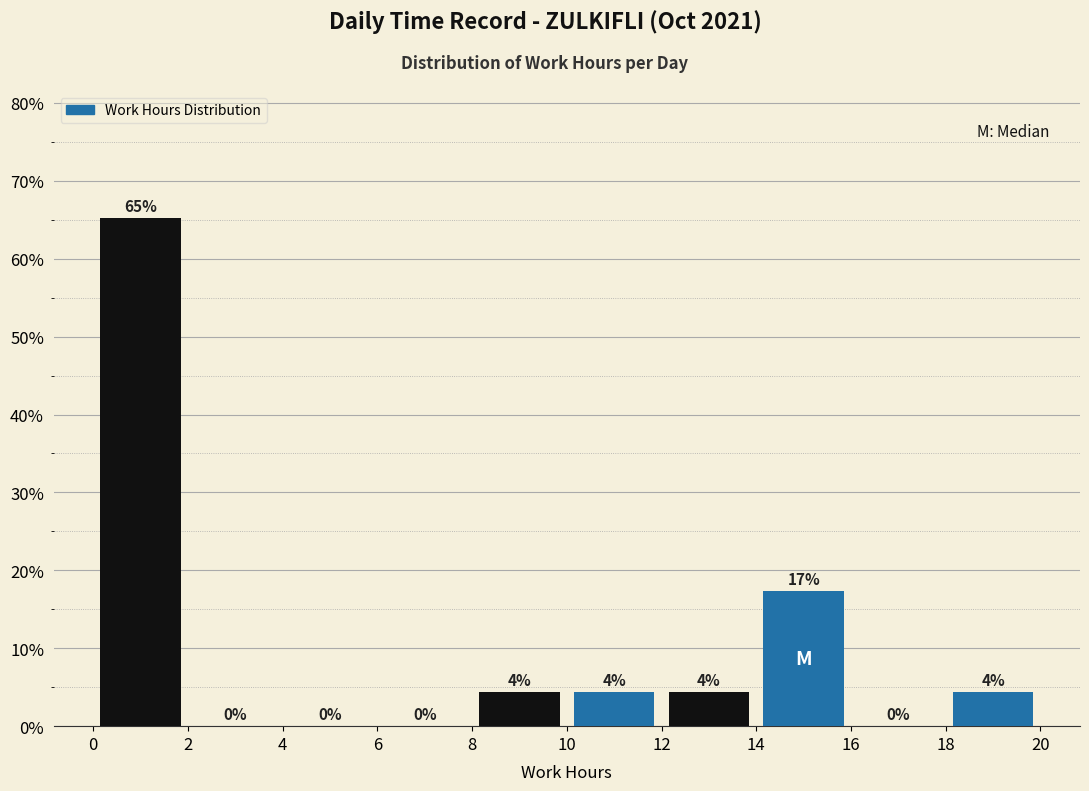

Which range on the x-axis has the tallest bar?

0 to 2